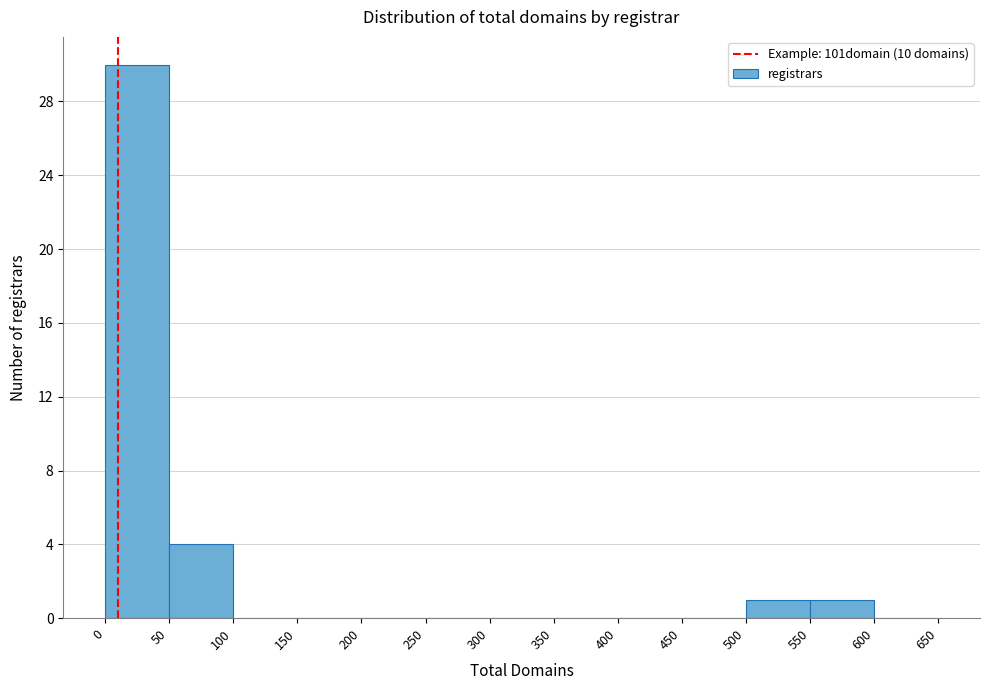

How tall is the bar that spans 500 to 550 on the x-axis? The values are not printed on the chart, so give them approximately, as read against the axis.

1